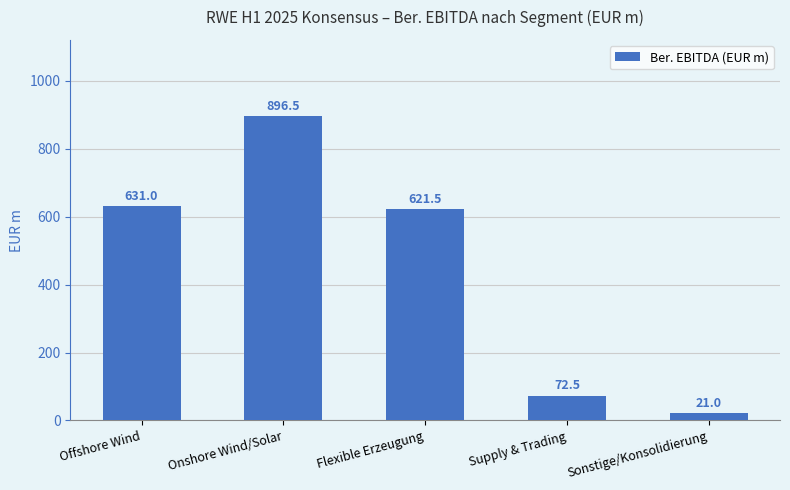

How many distinct data groups are displayed?

1